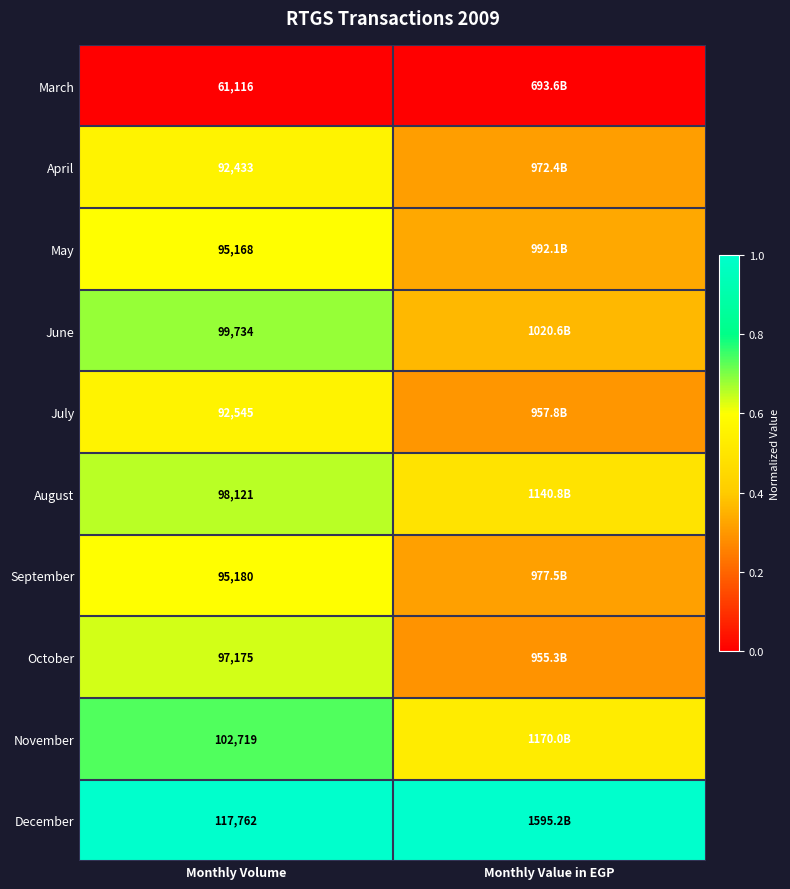

Rank the series at Monthly Volume from highest to lowest value.

December, November, June, August, October, September, May, July, April, March